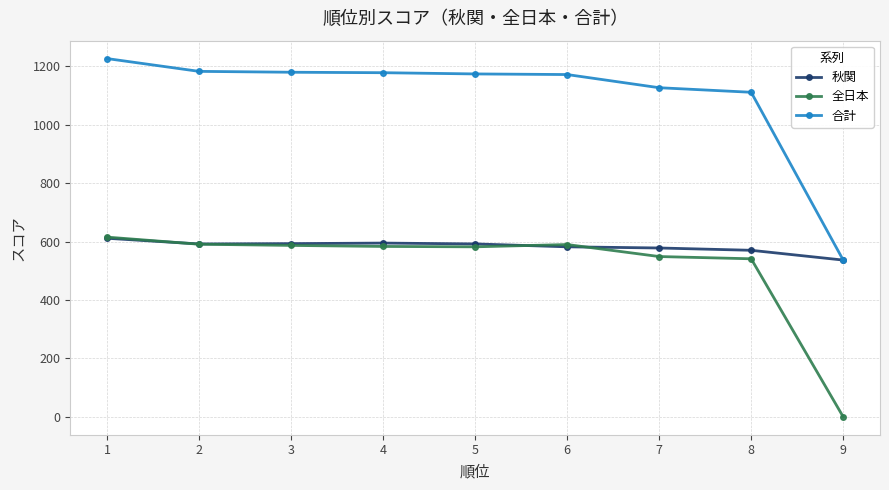

The value of 合計 at 7 is 1127.1. True or false?

True